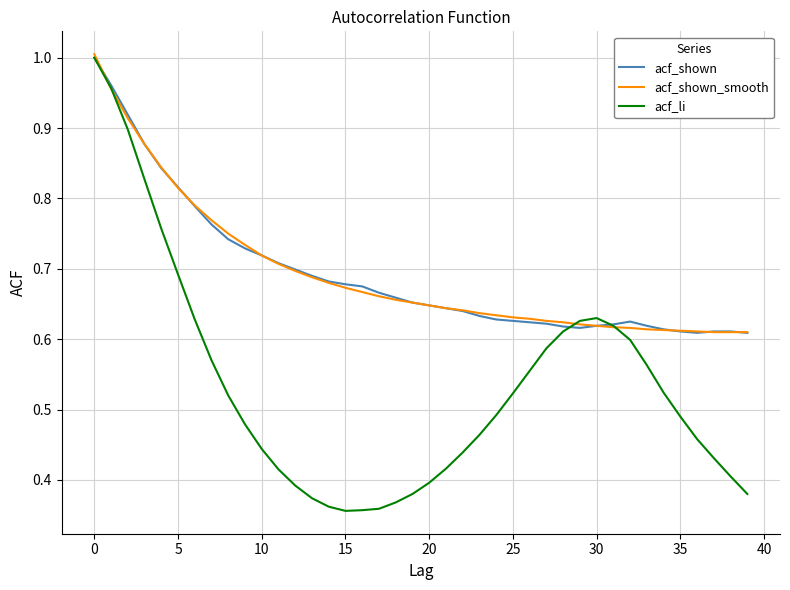

How many distinct data groups are displayed?

3